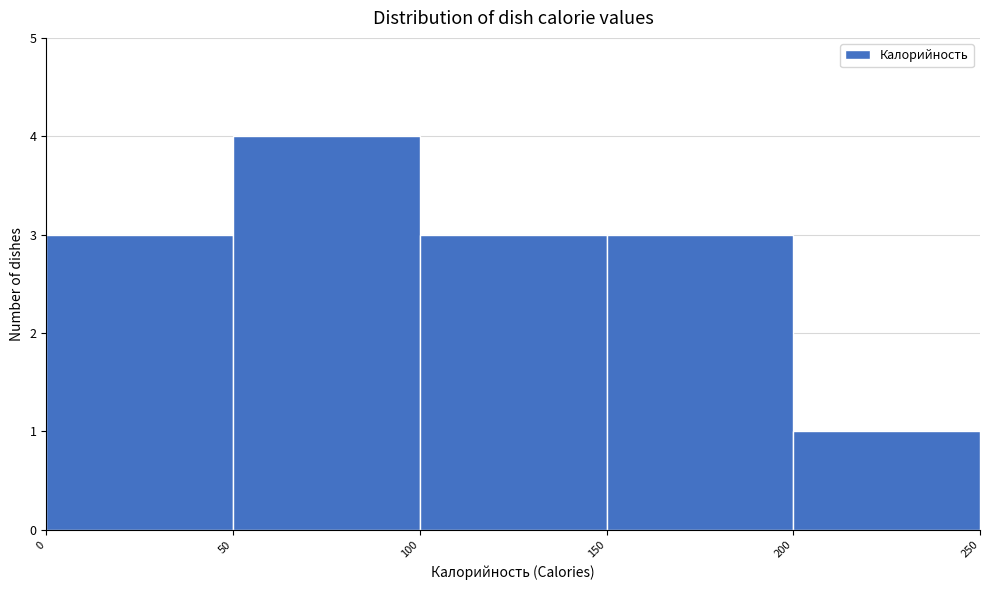

How tall is the bar that spans 100 to 150 on the x-axis? The values are not printed on the chart, so give them approximately, as read against the axis.

3